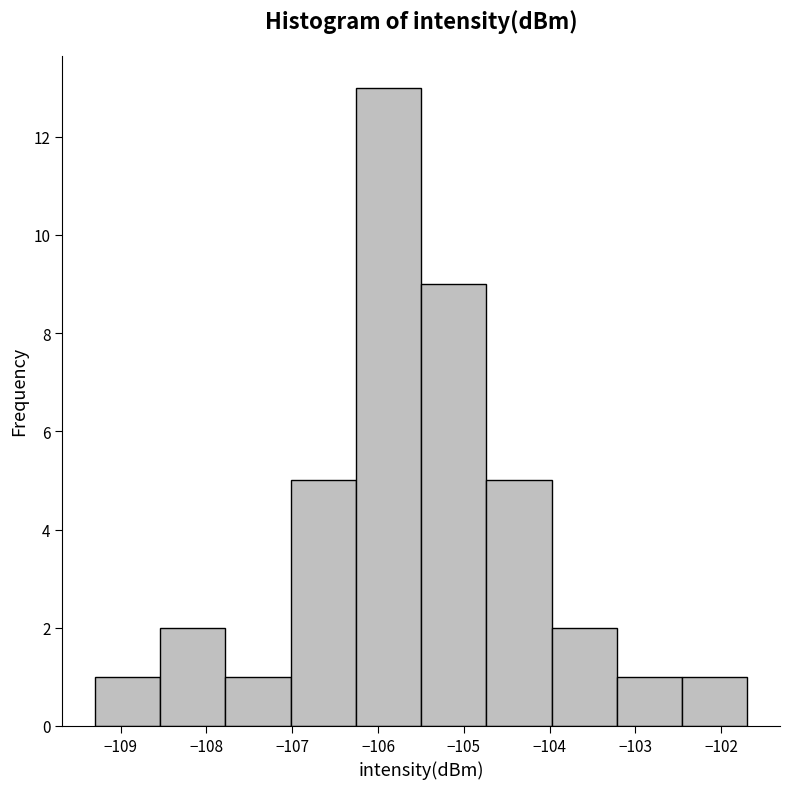

What is the height of the bar covering -104.7 to -104.0 on the x-axis? Neither the bar edges nor the heights are printed on the chart, so give them approximately, as read against the axes.

5